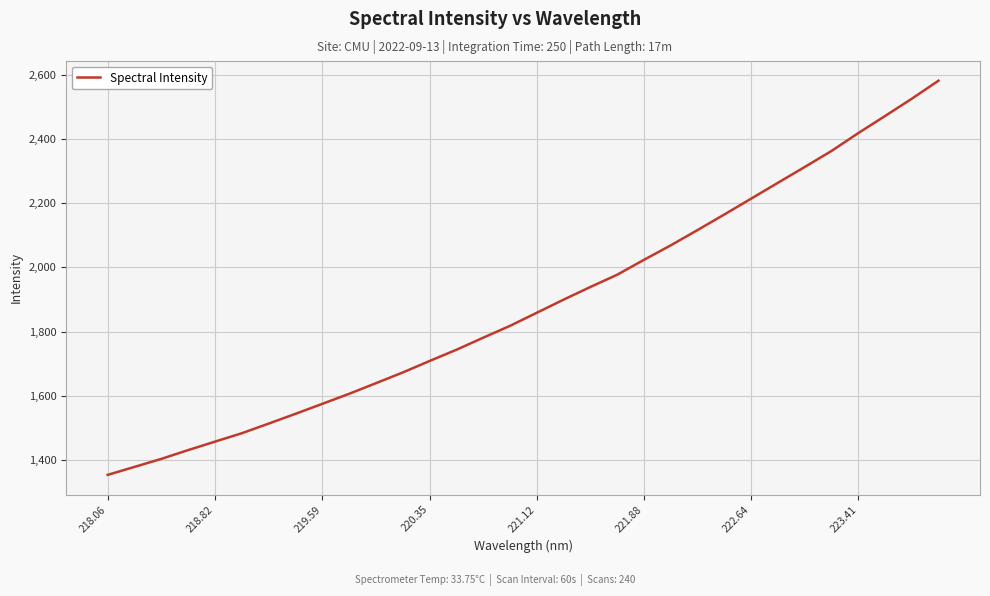

What is the maximum value shown in the chart?

2581.8